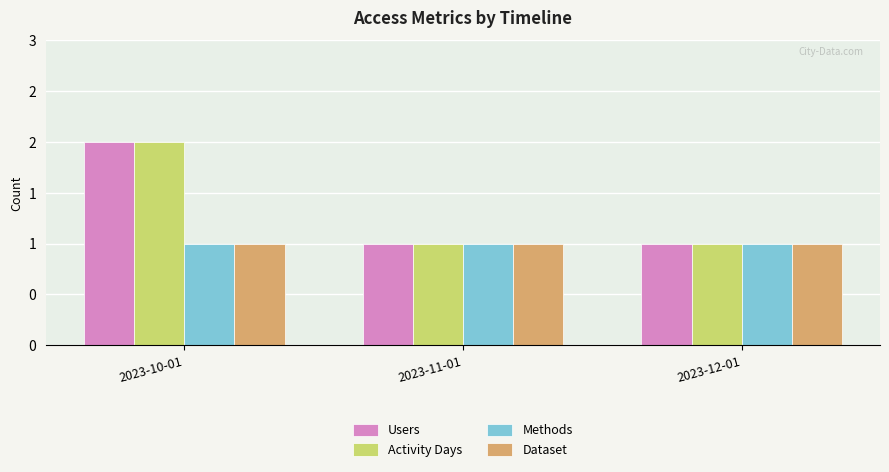

Which has a higher value, 2023-10-01 or 2023-12-01?

2023-10-01